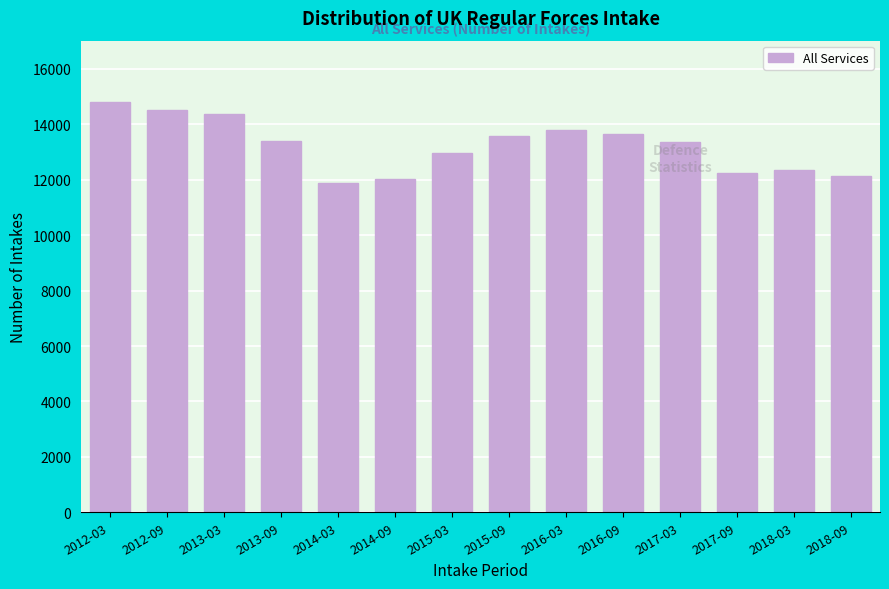

What is the minimum value shown in the chart?

11880